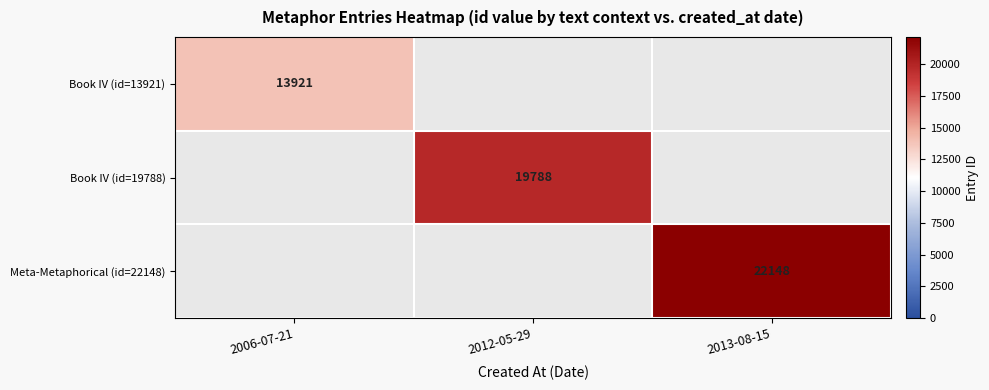

The value of Book IV (id=13921) at 2006-07-21 is 19579.2. True or false?

False